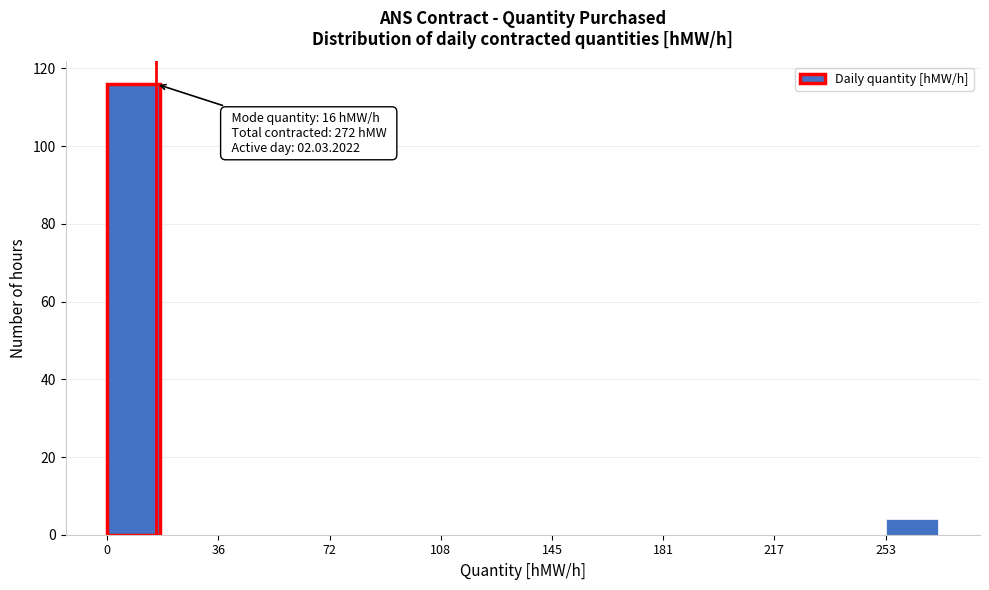

Around what value on the x-axis is the tallest bar? Give the approximate position of its centre, as read against the axis.

10